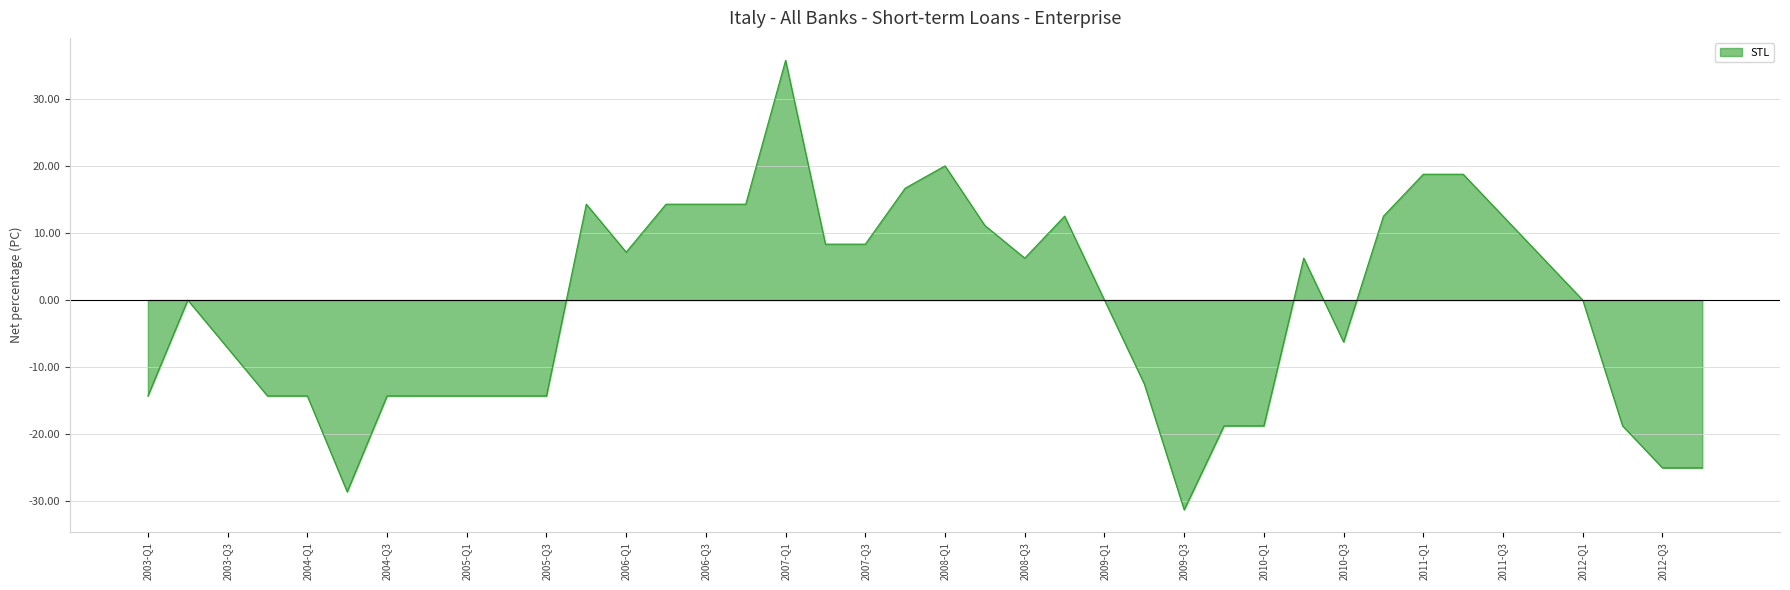

What is the greatest value displayed?

35.7